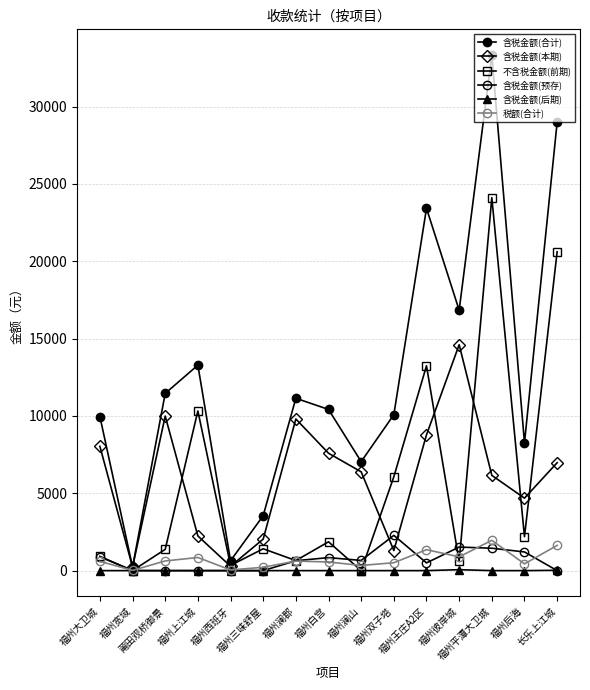

List the labels in order of 含税金额(本期) value, smallest first.

福州宽域, 福州西班牙, 福州双子塔, 福州三味舒屋, 福州上江城, 福州后海, 福州平潭大卫城, 福州澜山, 长乐上江城, 福州白宫, 福州大卫城, 福州王庄A2区, 福州澜郡, 莆田观桥御景, 福州彼岸城